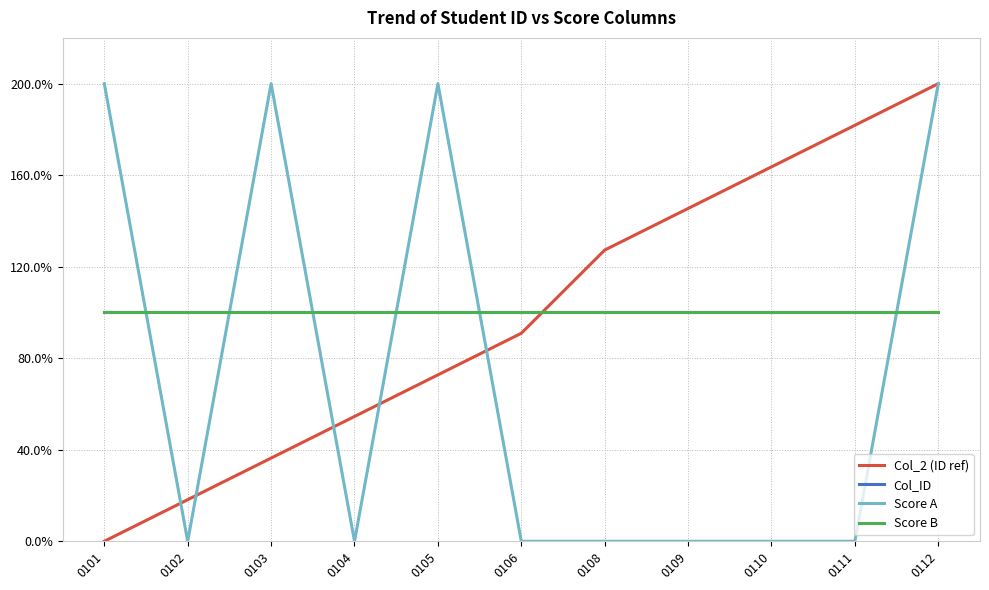

At which category does the chart reach its peak across all series?

0112